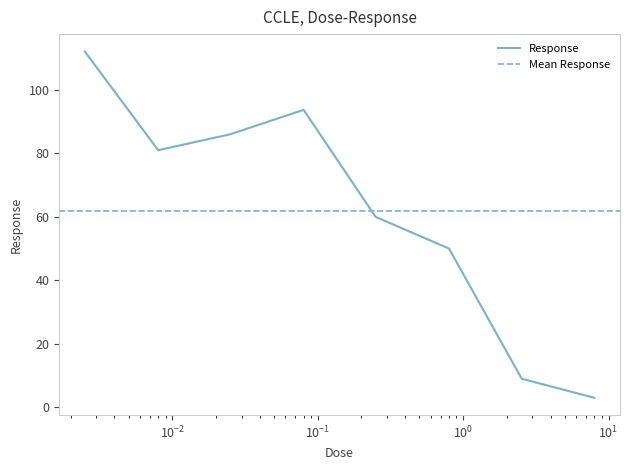

What is the change in value from 0.025 to 0.08?

+7.7